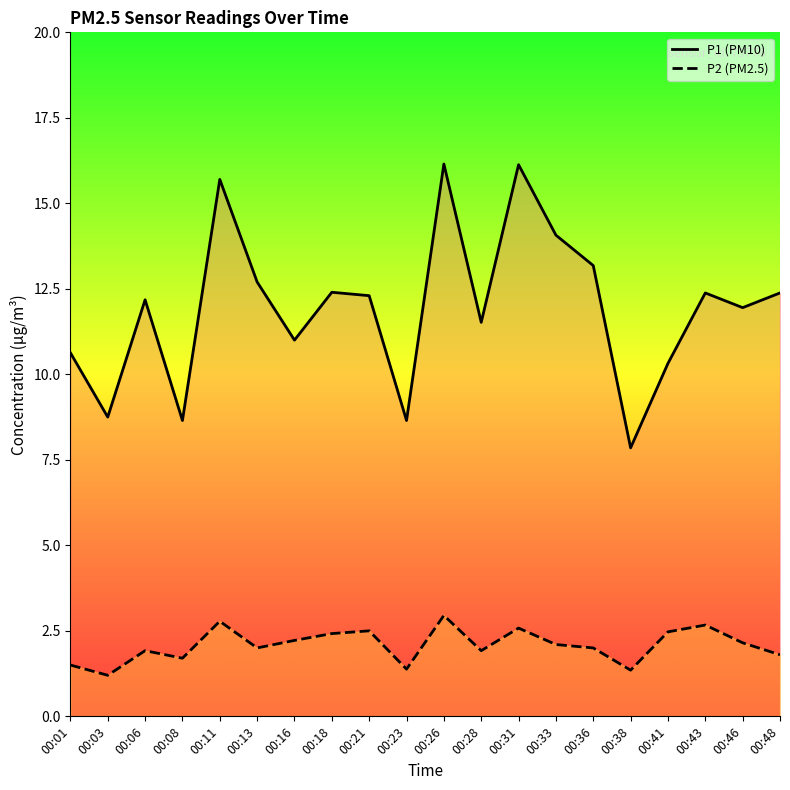

What is the value of the P2 point at the 15th from the left?

2.0